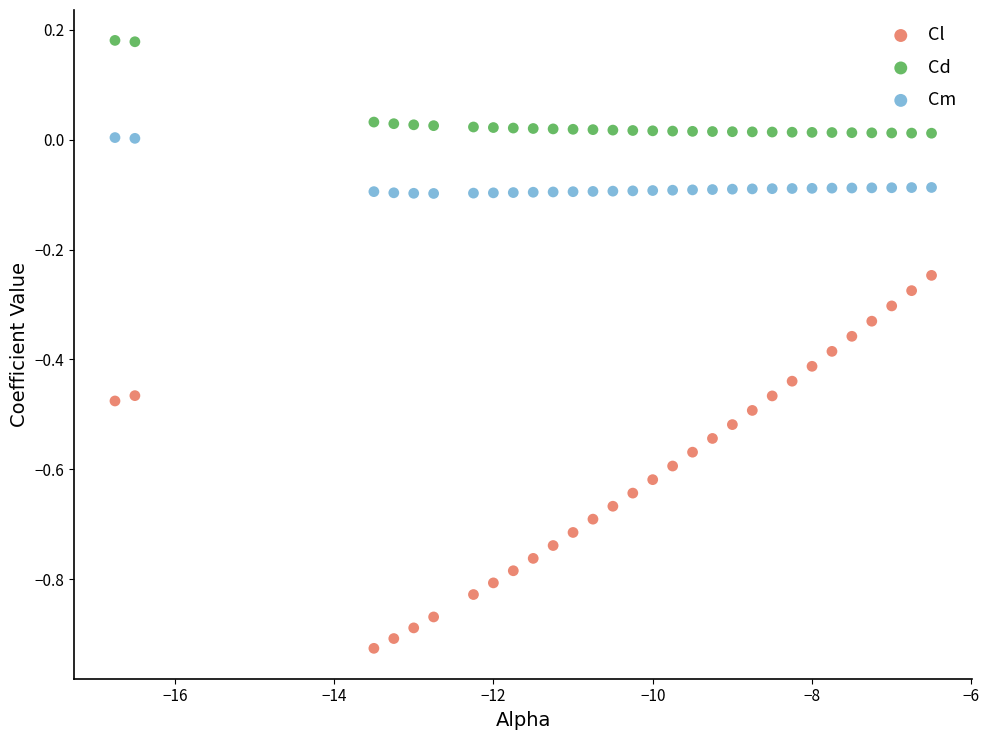

Which series contains the highest Y value?

Cd